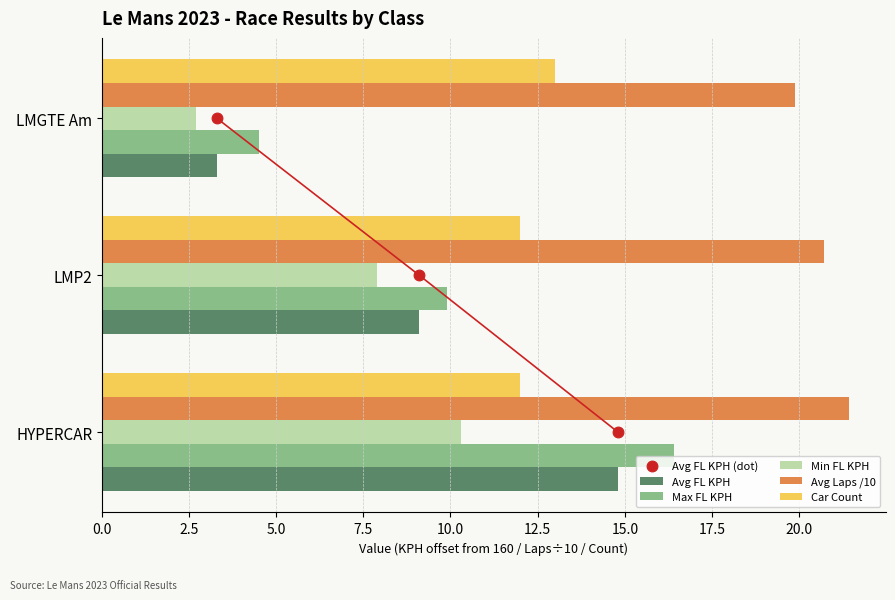

Which series contains the highest Y value?

Avg Laps /10